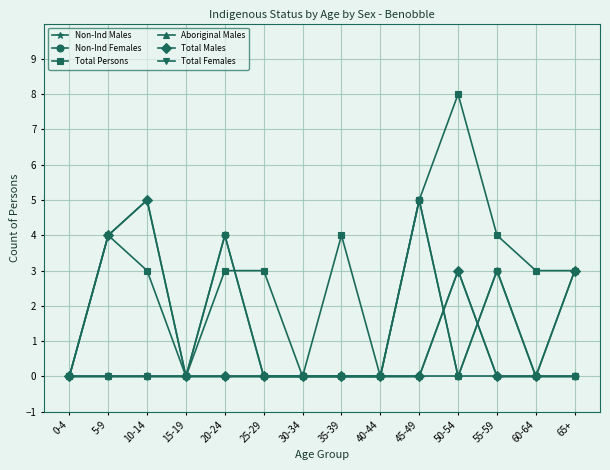

Rank the series by their maximum value, from lowest to highest.

Aboriginal Males, Non-Ind Males, Non-Ind Females, Total Males, Total Females, Total Persons